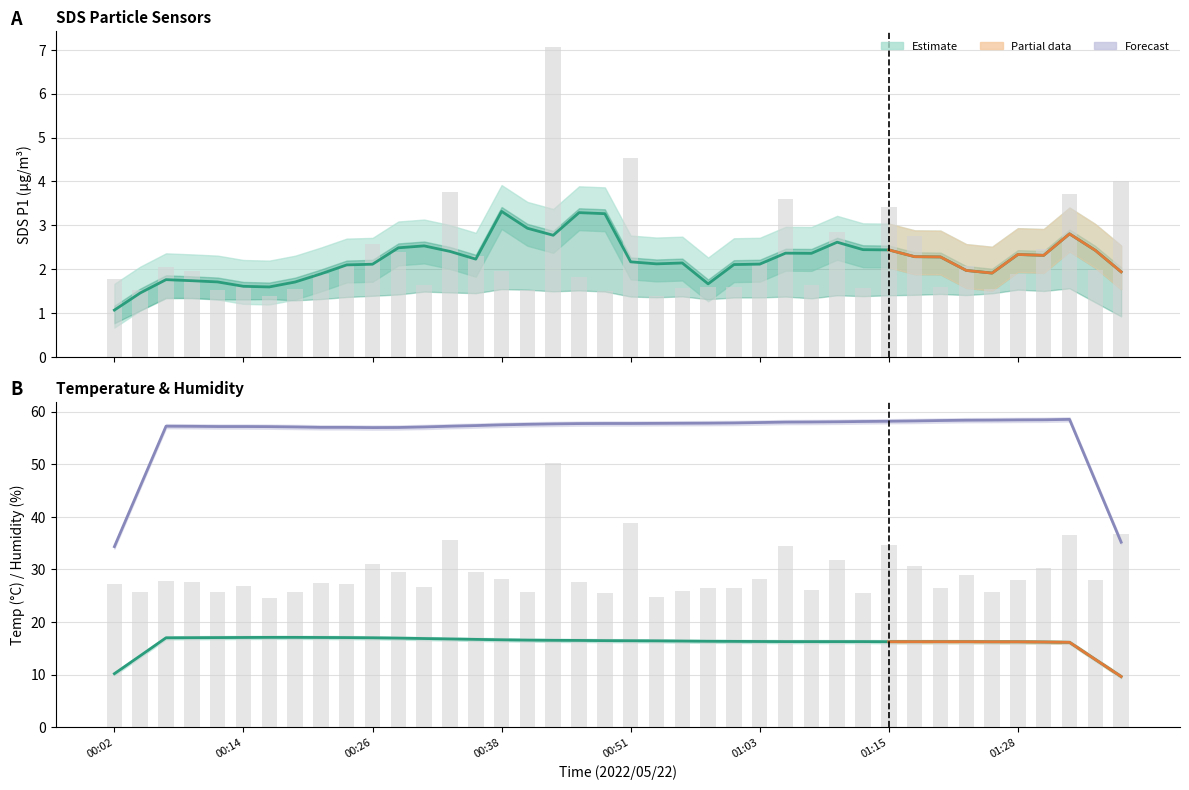

What is the value of the Temp bar at the 28th from the left?

16.3